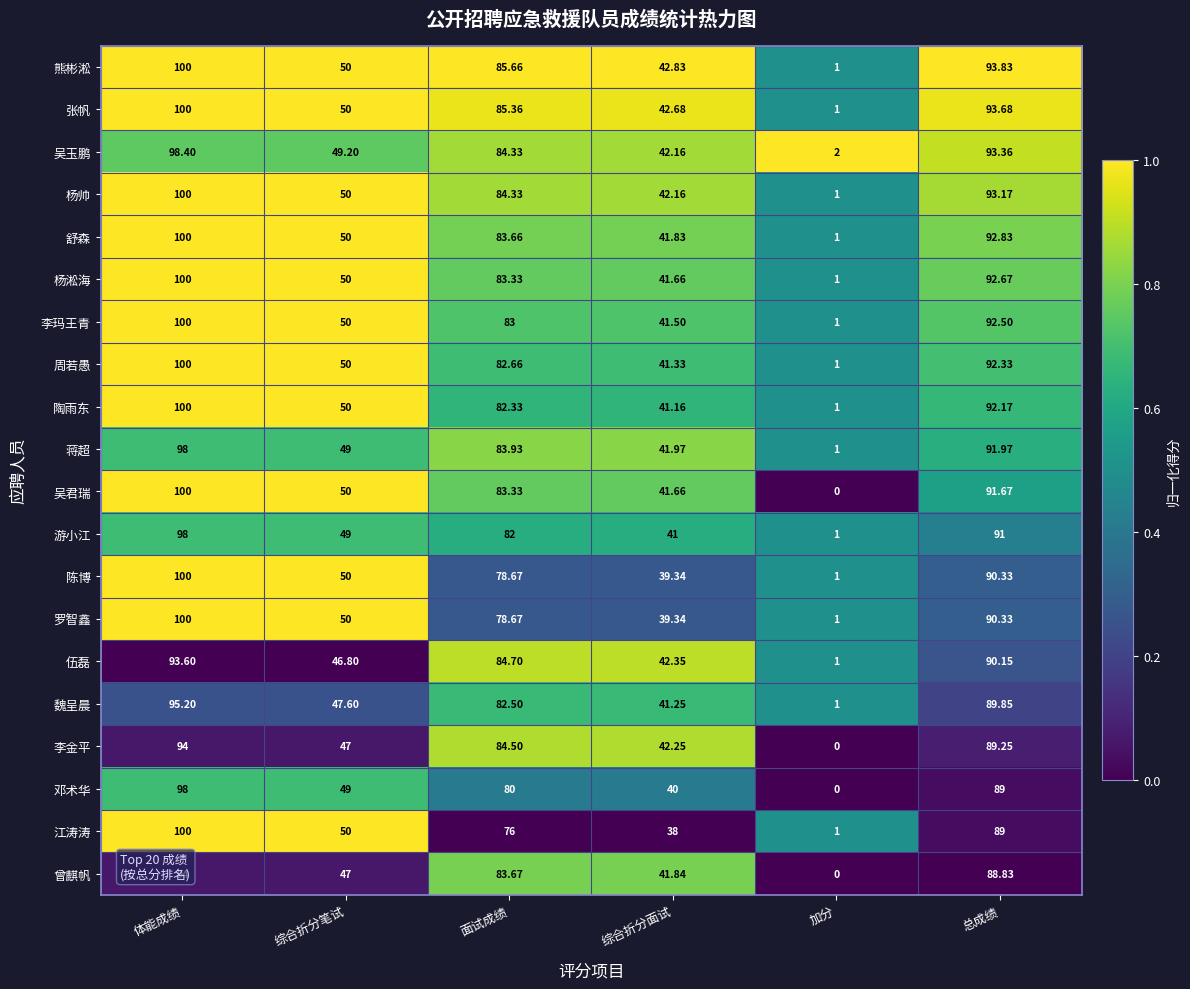

At which label does 陶雨东 first exceed 82?

体能成绩